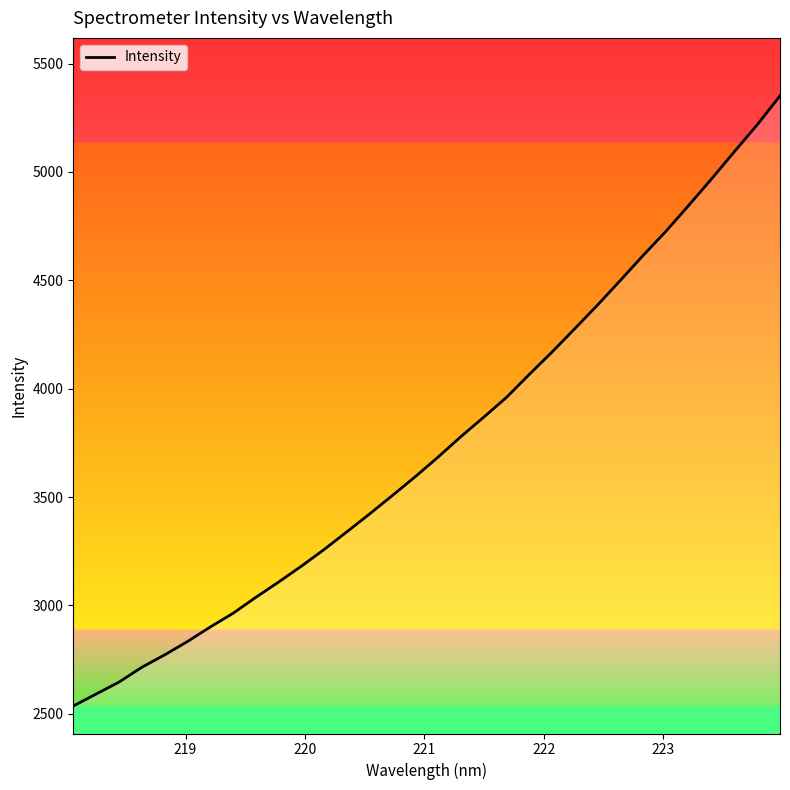

What is the difference between the maximum and minimum values?

2815.1